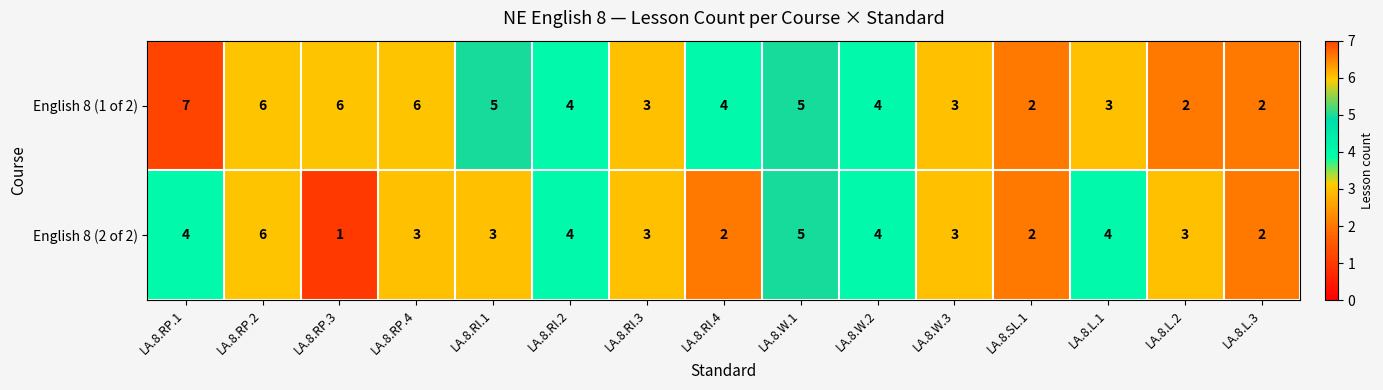

How many distinct data groups are displayed?

2